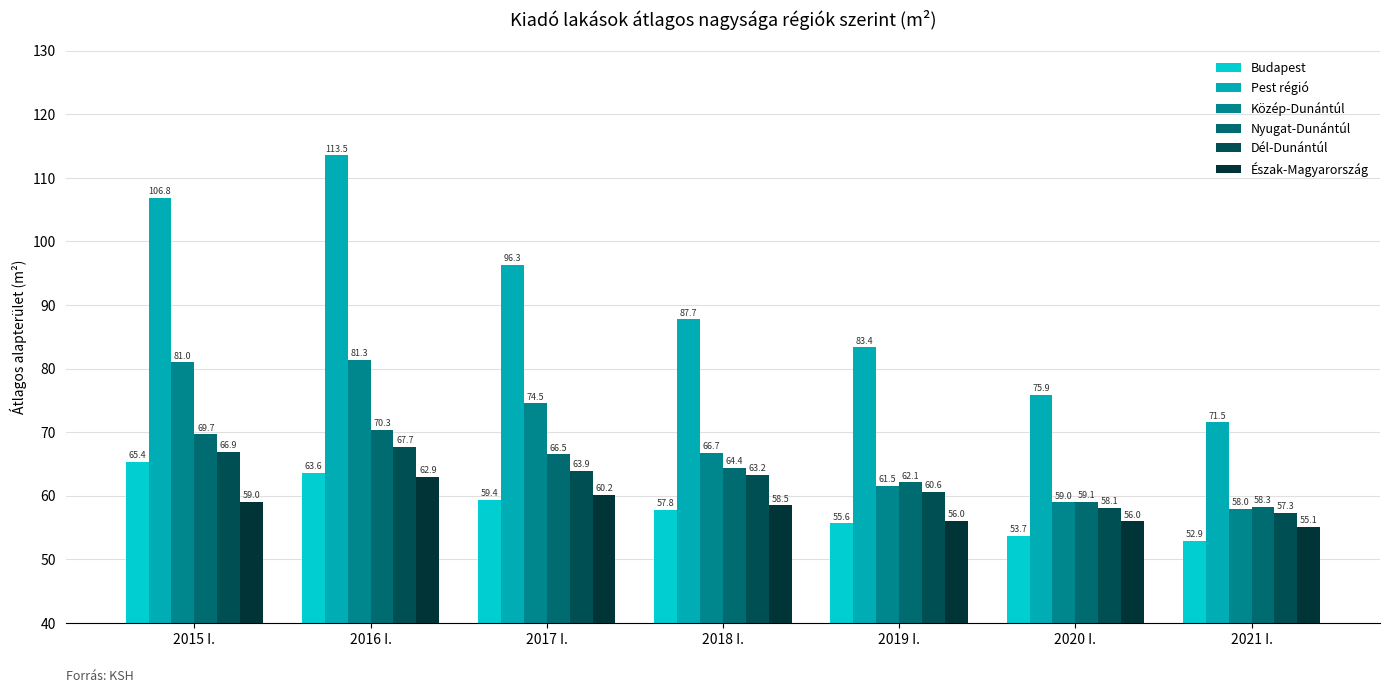

How many groups of bars are there?

7